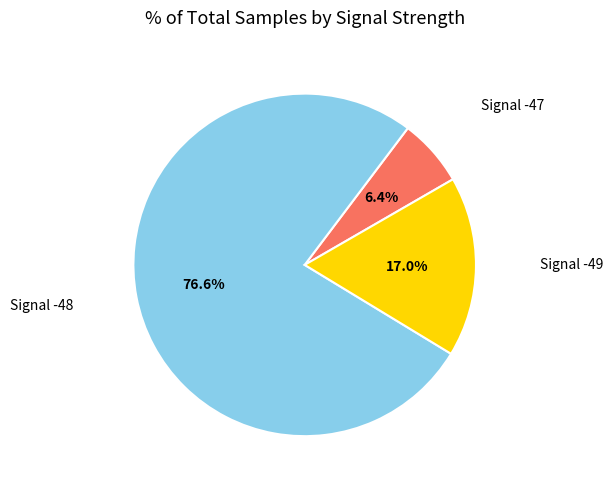

Is there any slice that represents more than half of the pie?

Yes